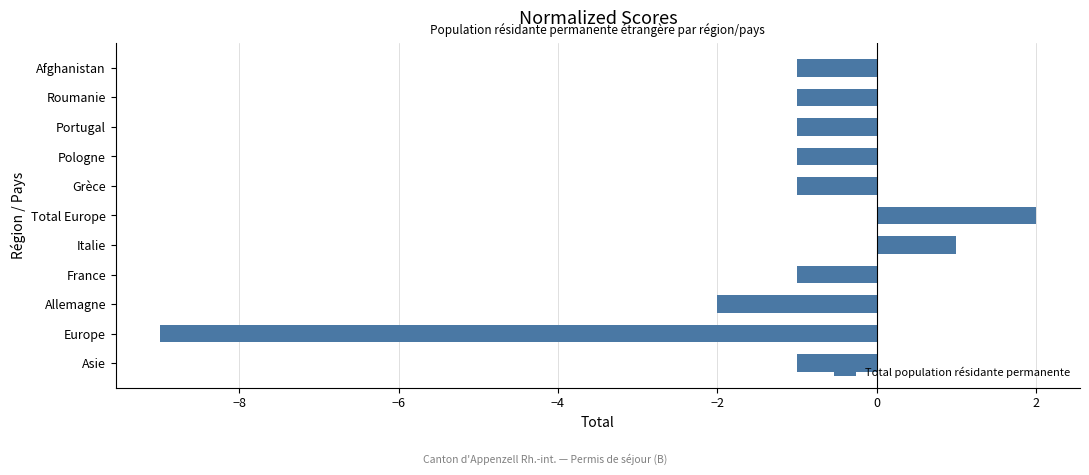

What is the maximum value shown in the chart?

2